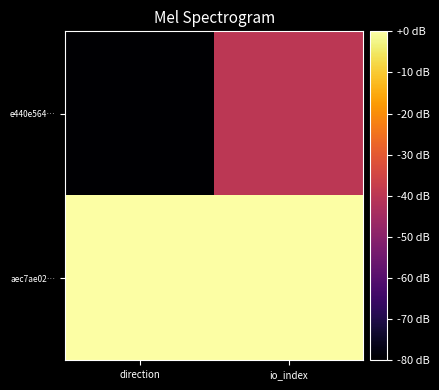

List the series in order of their peak value, lowest first.

e440e564…, aec7ae02…